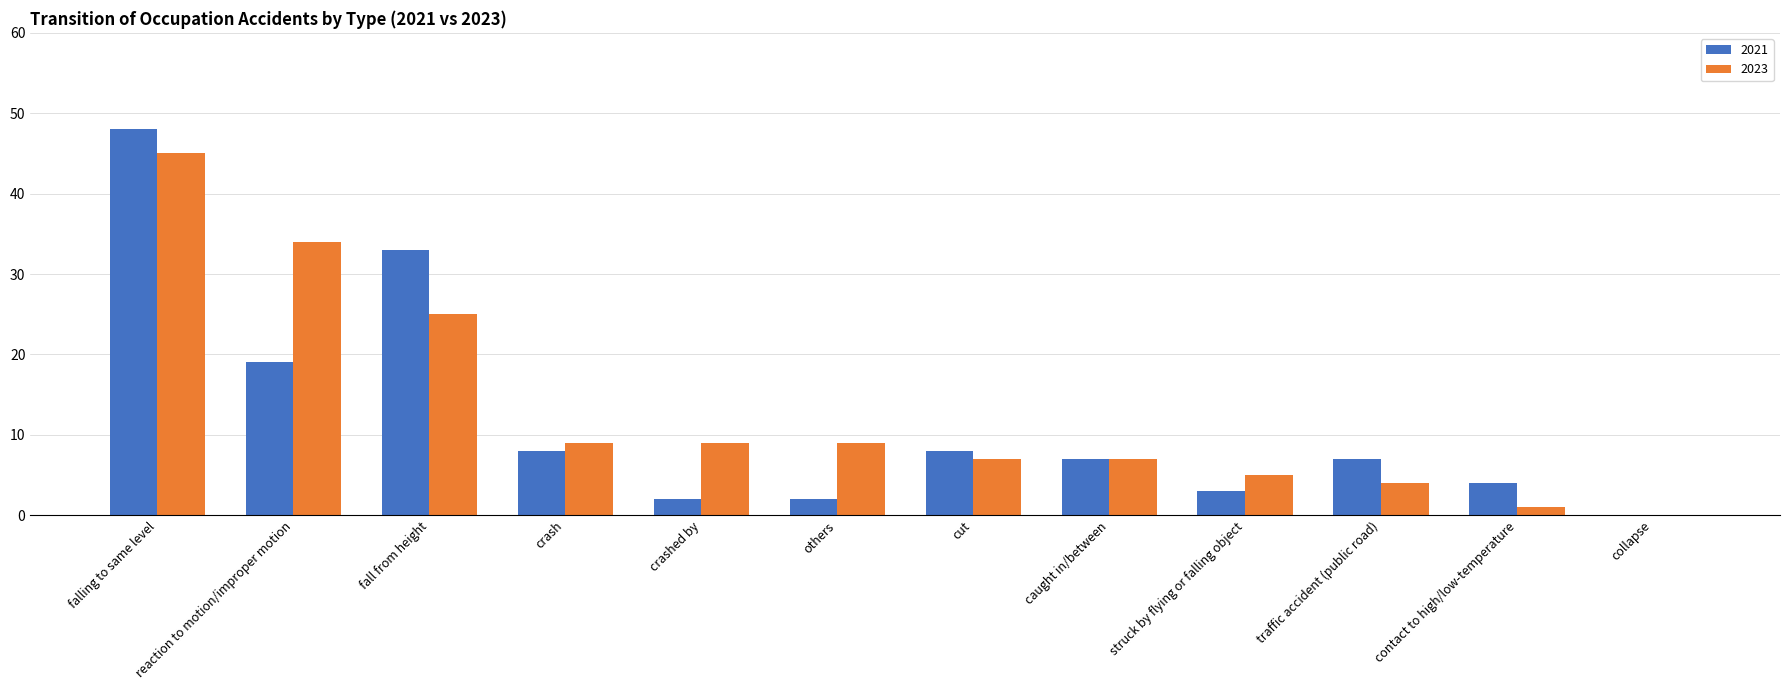

What is the average value of the 2021 series?

12